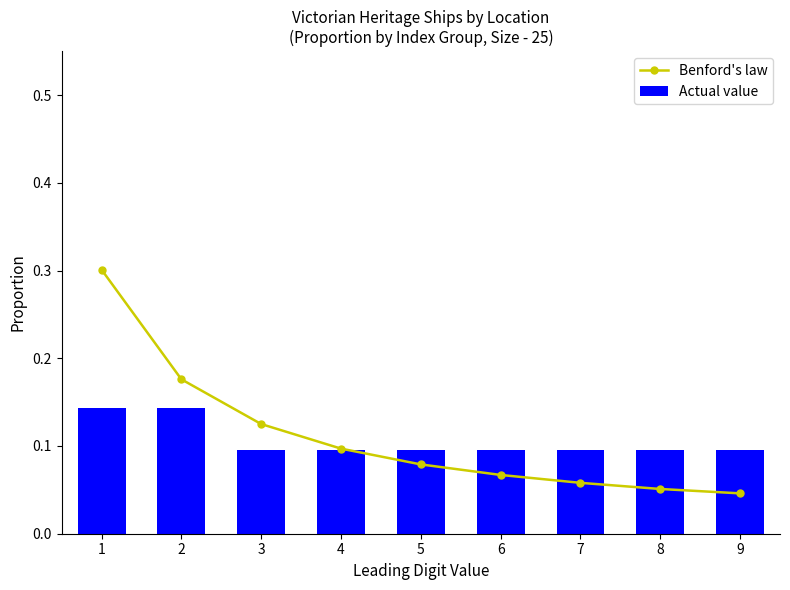

Is the value of Actual value at 4 greater than the value of Benford's law at 3?

No